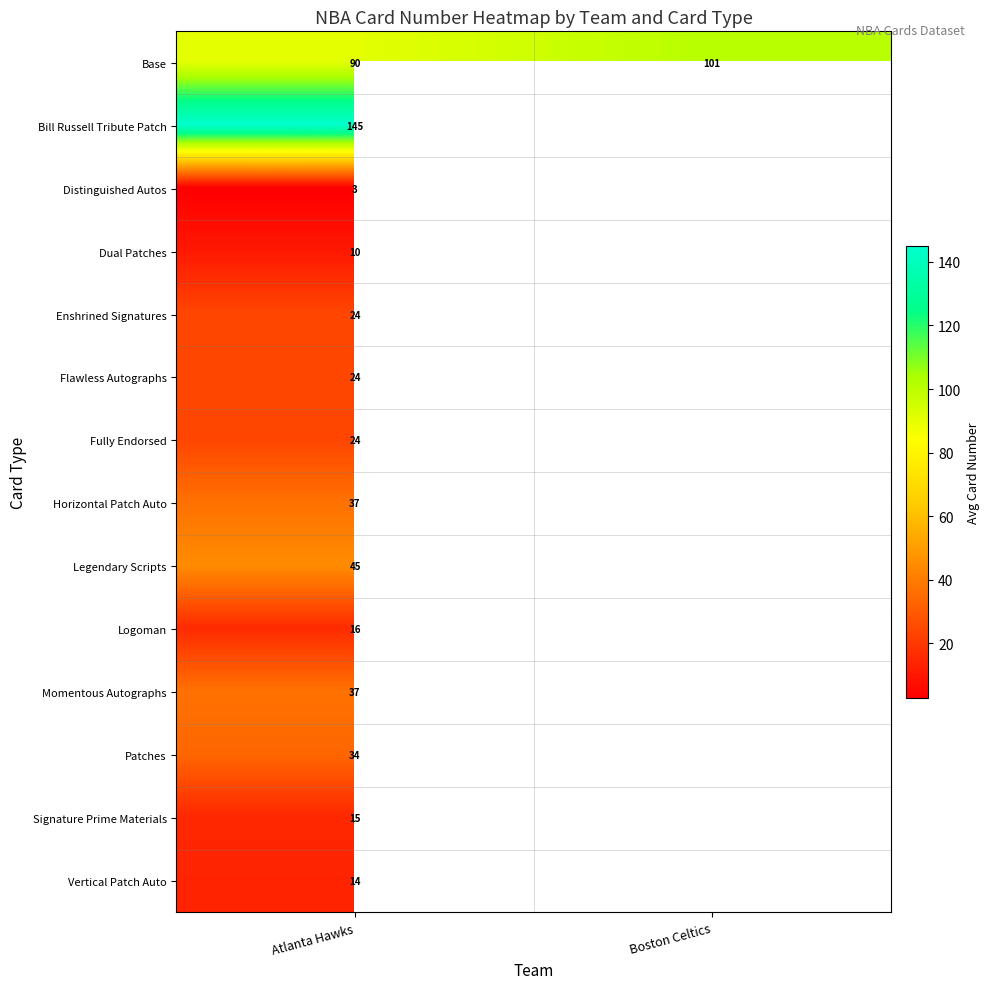

What is the approximate value of Base at Boston Celtics?

101.0